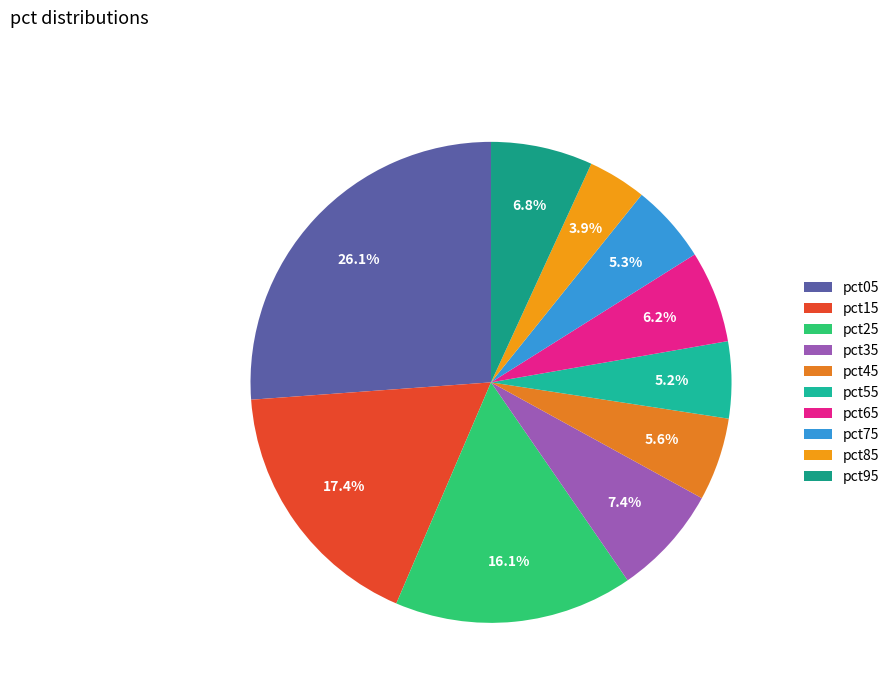

Which has a higher value, pct45 or pct05?

pct05